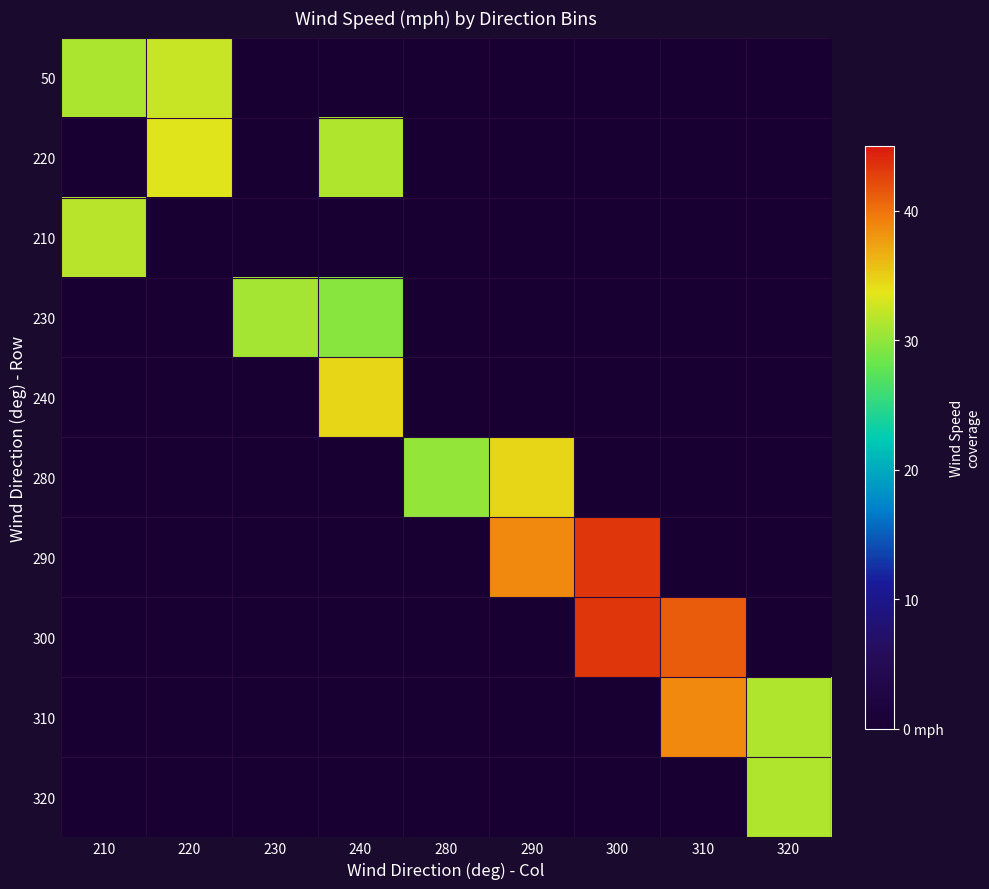

How many data points does each series have?

9